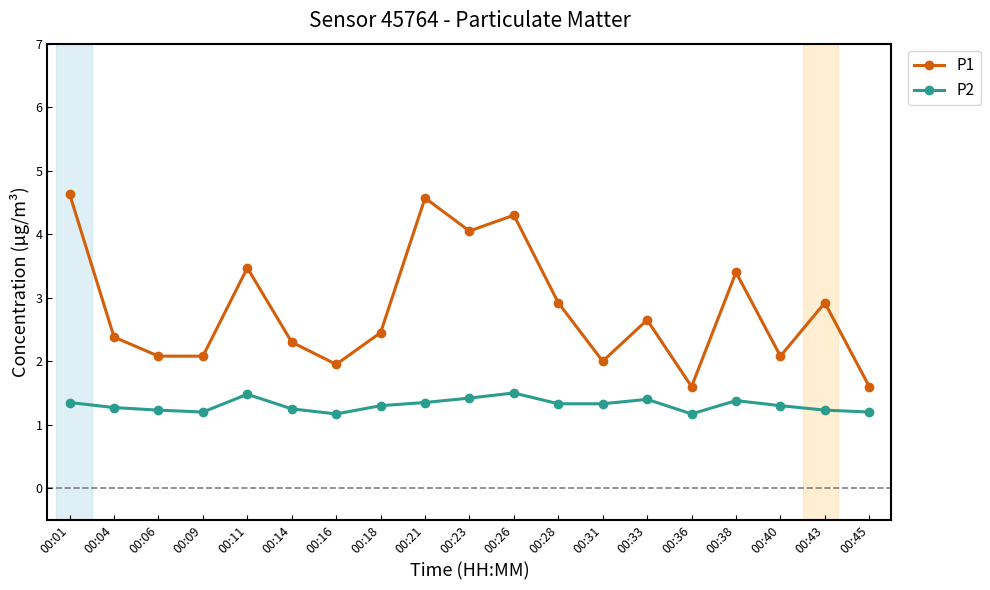

True or false: P1 has a value of 2.6 at 00:33.

True